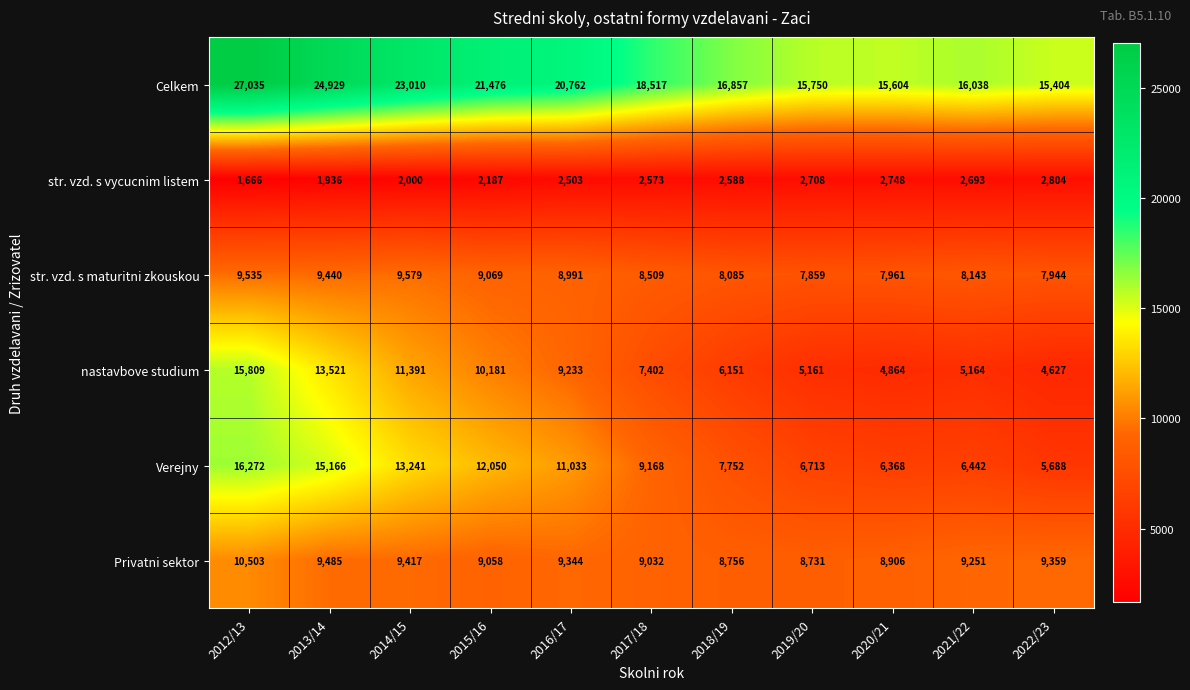

True or false: str. vzd. s vycucnim listem has a value of 646 at 2014/15.

False